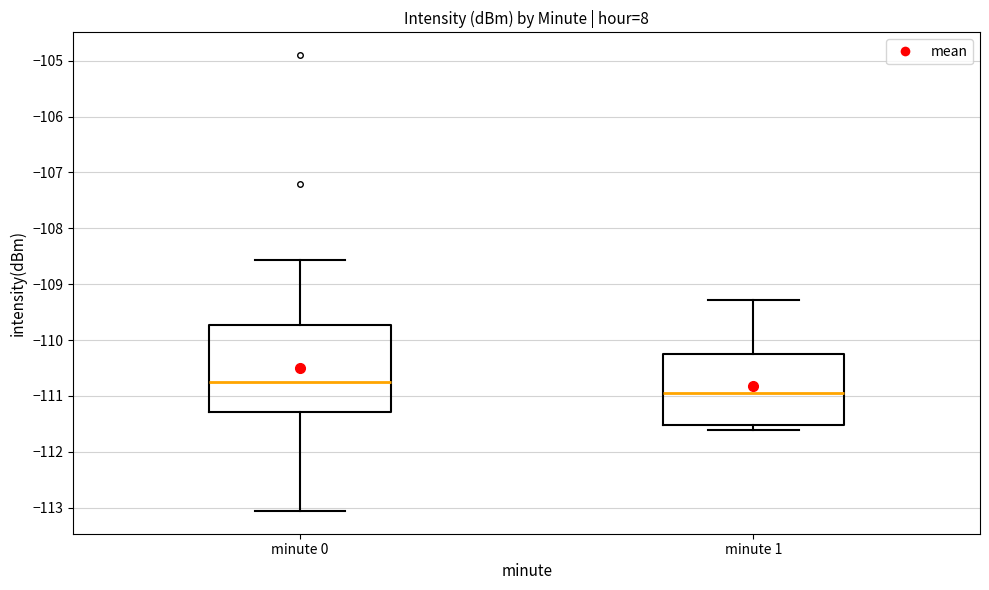

Which box is the tallest, from its lower edge to its upper edge?

minute 0